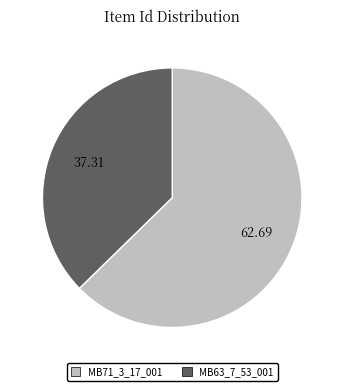

Count the number of slices in the pie.

2